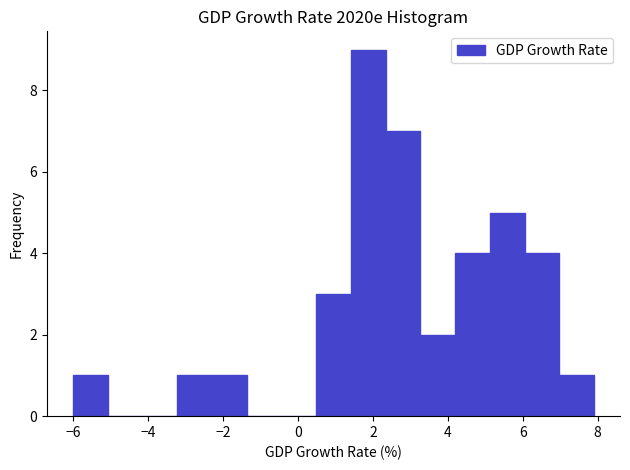

Over which range of the x-axis is the bar tallest?

1.4 to 2.4